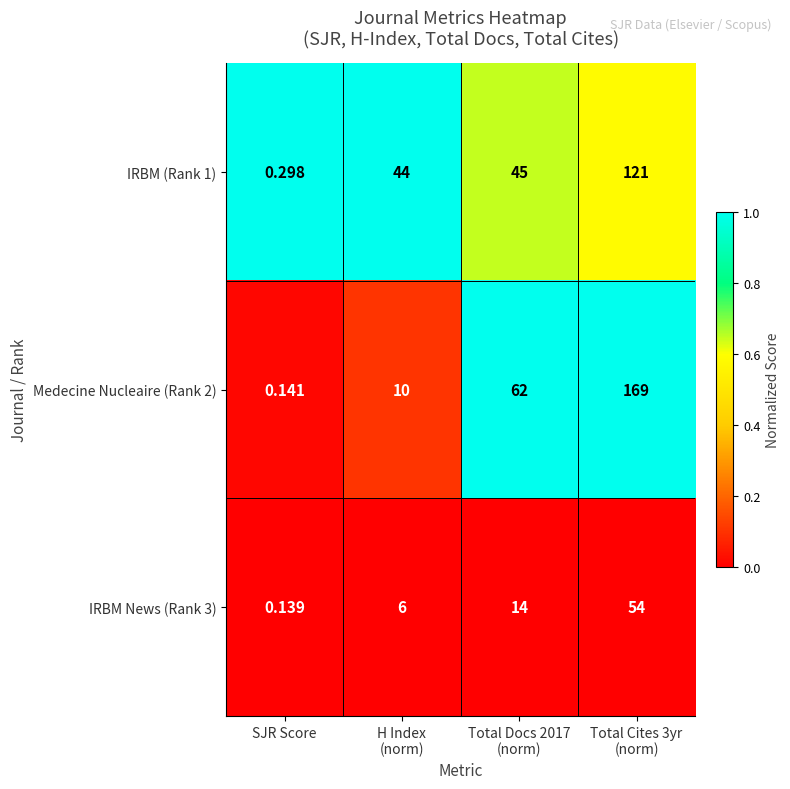

Which series has the largest total across all categories?

Medecine Nucleaire (Rank 2)